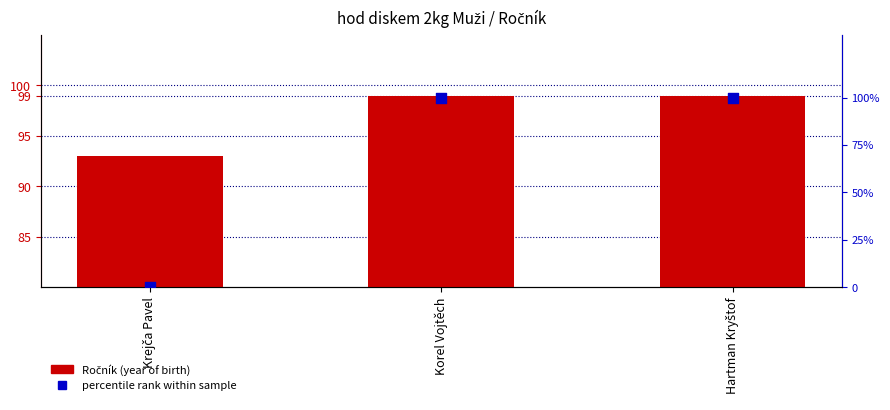

Which series has the widest spread of Y values?

percentile rank within sample